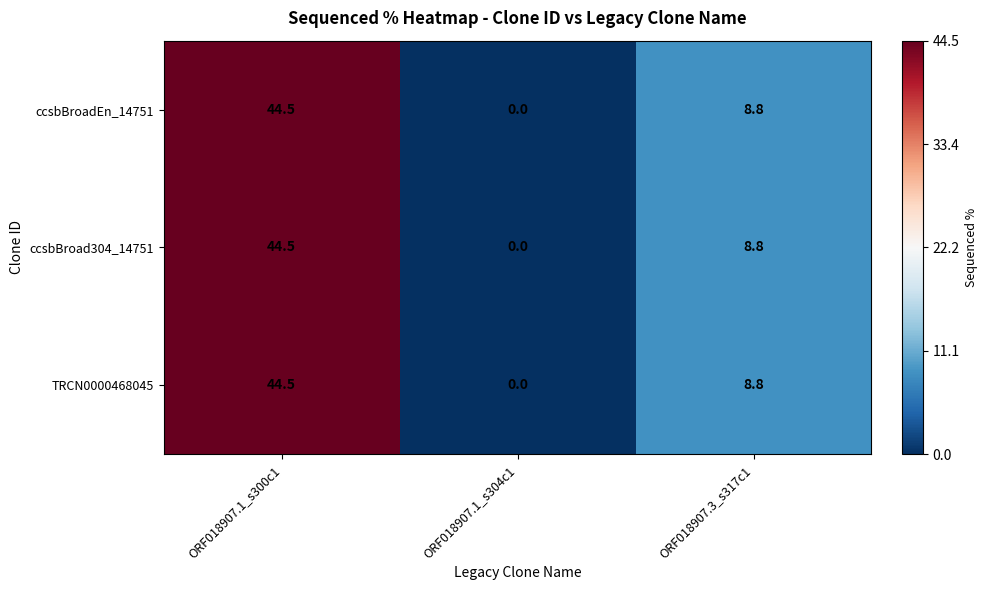

What is the sum of all TRCN0000468045 values?

53.3